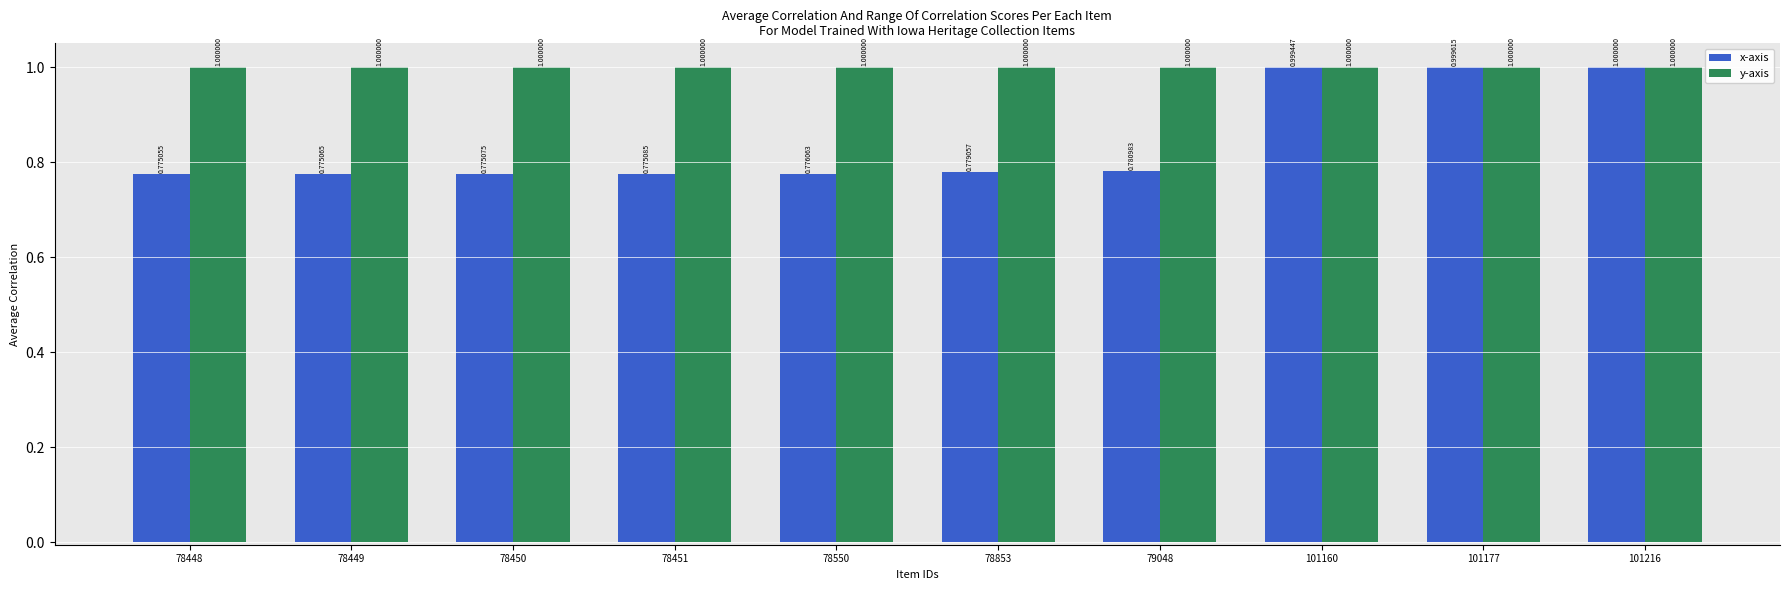

Between 101177 and 101216, which series saw the biggest shift?

x-axis